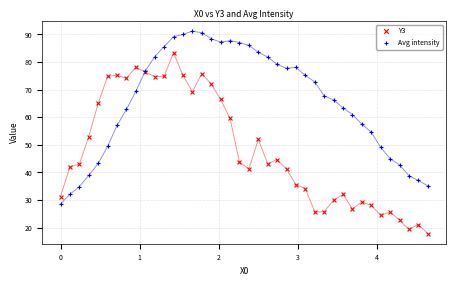

Which series reaches the minimum Y coordinate?

Y3